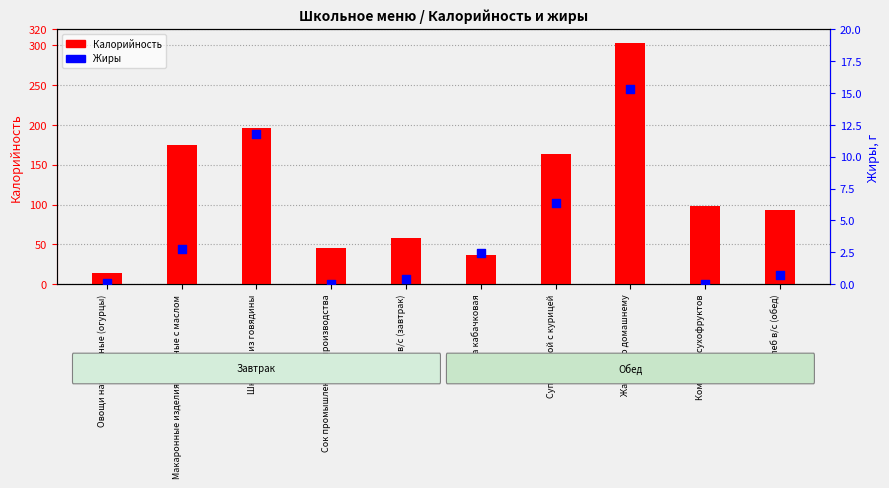

At how many categories does at least one series exceed 182?

2